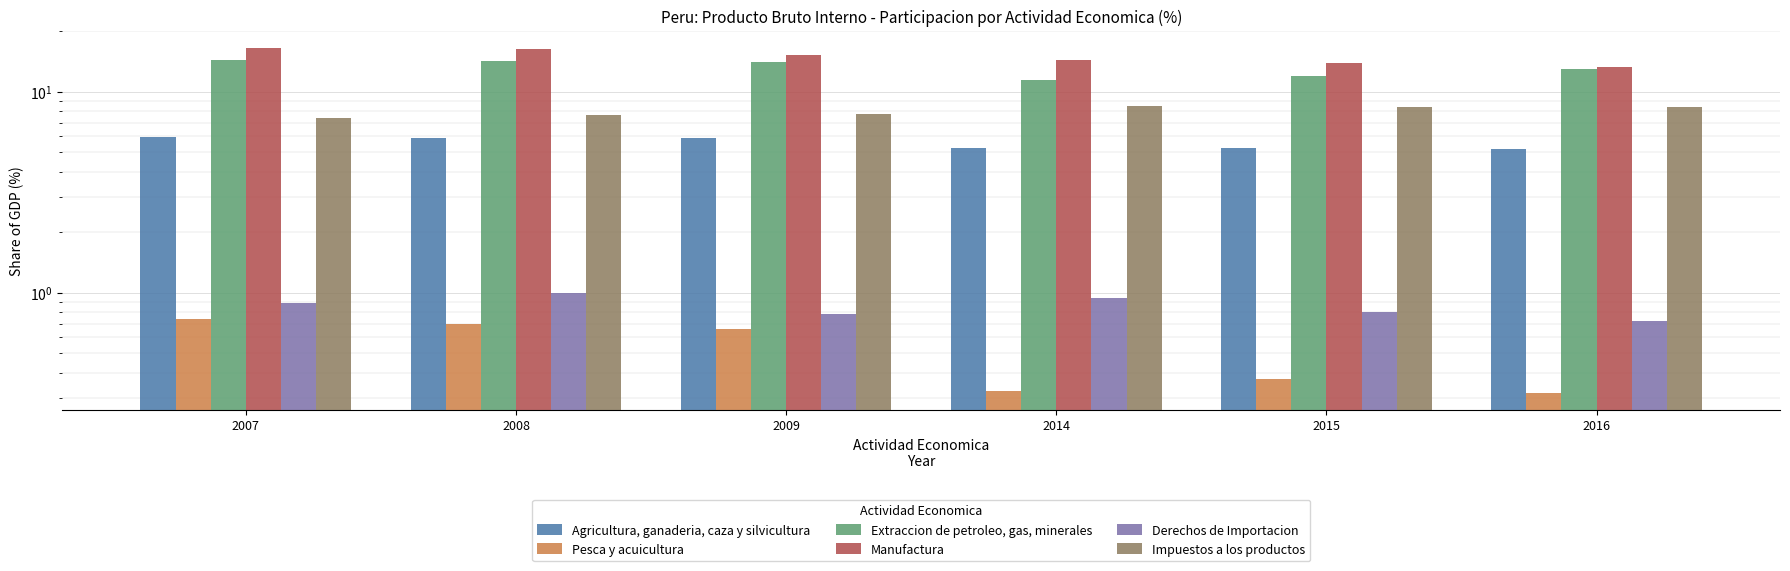

The value of Impuestos a los productos at 2009 is 13.3. True or false?

False